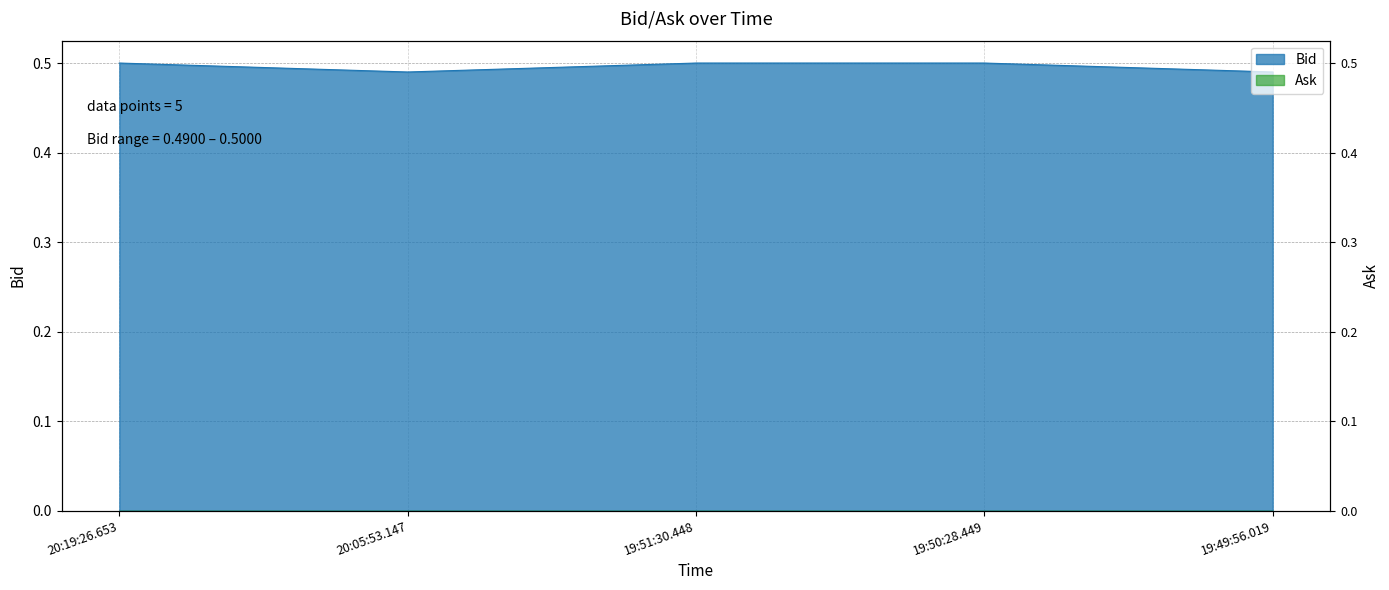

Is it true that the value at 19:50:28.449 is 0.3?

False